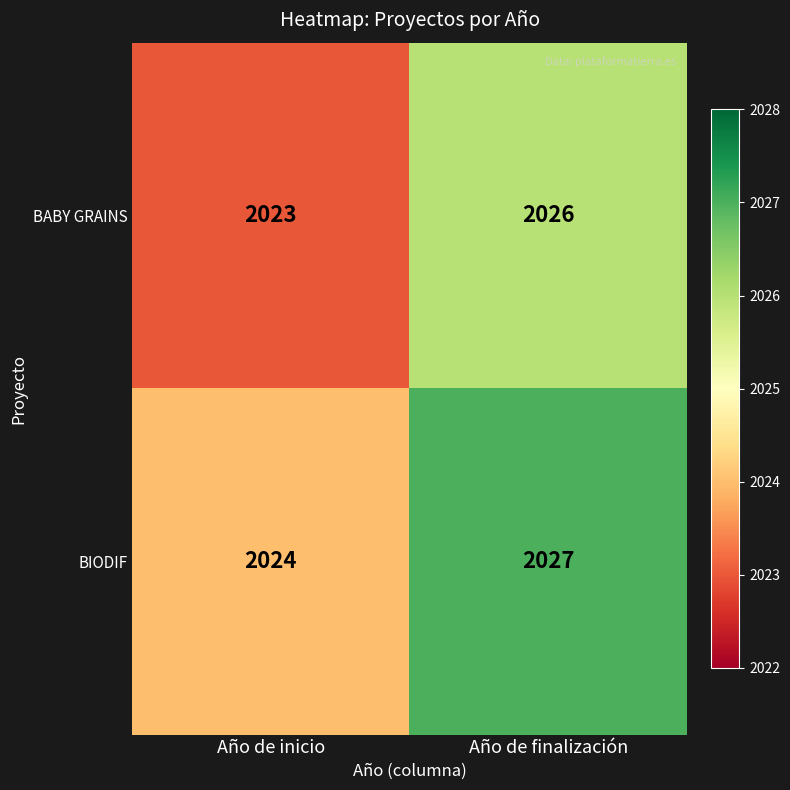

True or false: BIODIF has a value of 609 at Año de inicio.

False